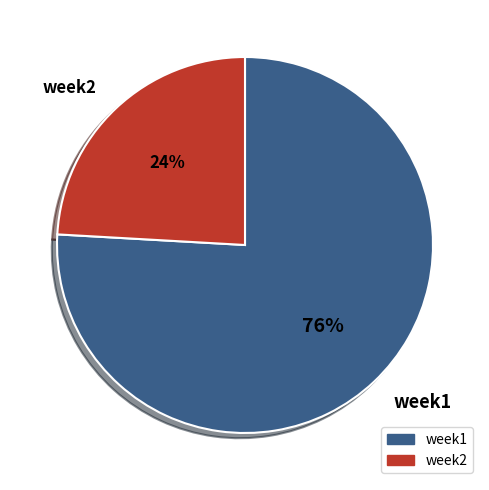

What is the majority slice?

week1